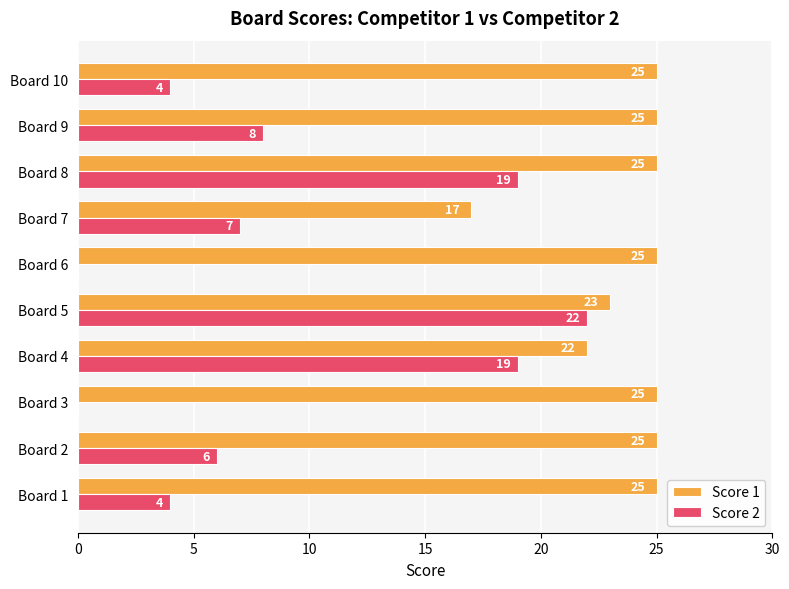

The Score 1 series shows 25 at Board 9. True or false?

True